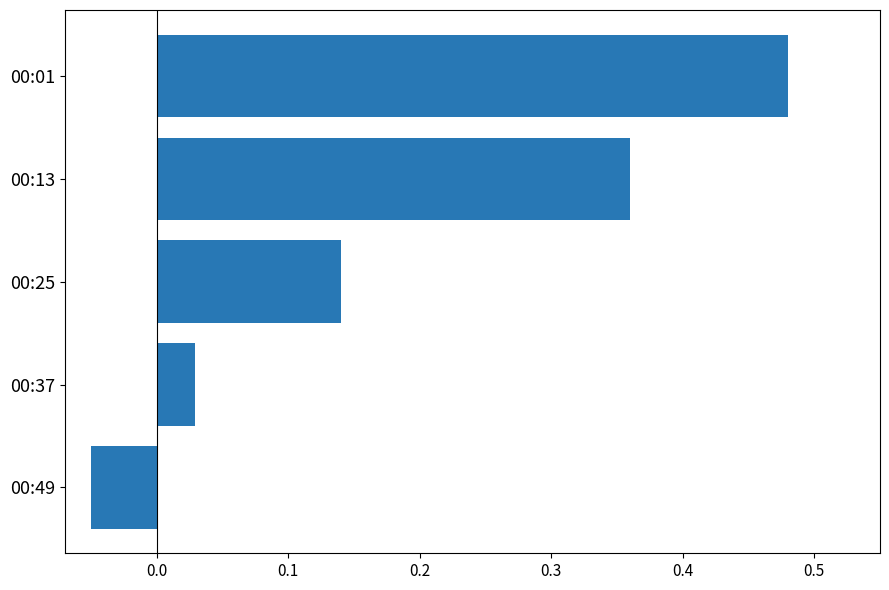

Between 00:37 and 00:25, which is larger?

00:25